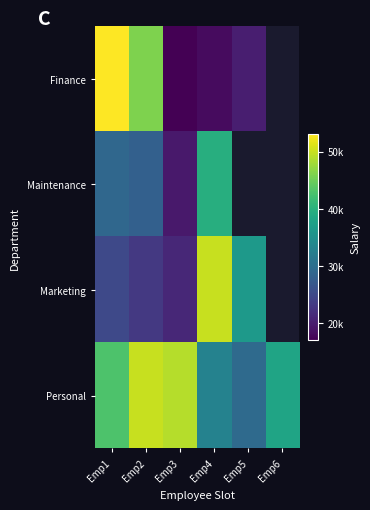

What is the approximate value of Finance at Emp5?

20000.0